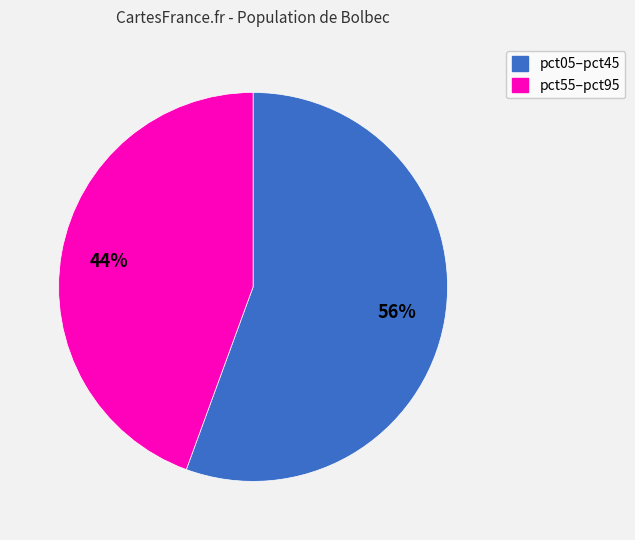

To the nearest percent, what is the average slice percentage?

50%